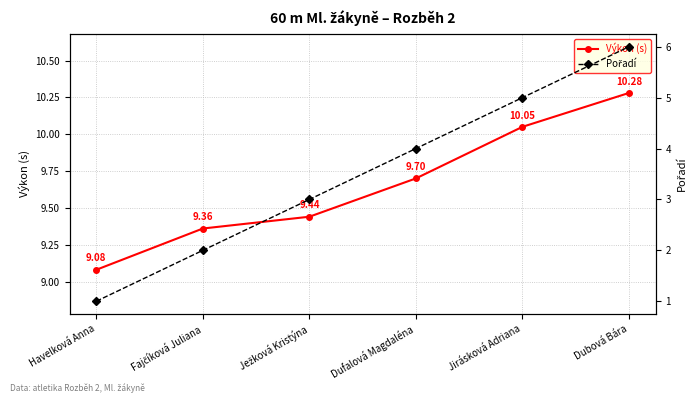

True or false: Výkon (s) and Pořadí intersect in this chart.

False